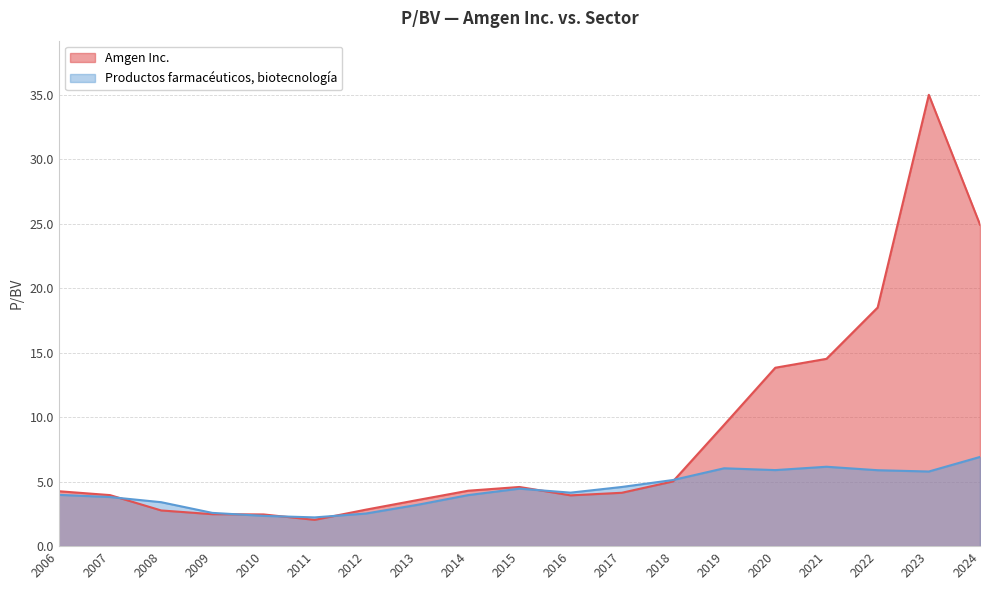

Is the value of Amgen Inc. at 2024 greater than the value of Productos farmacéuticos, biotecnología at 2017?

Yes